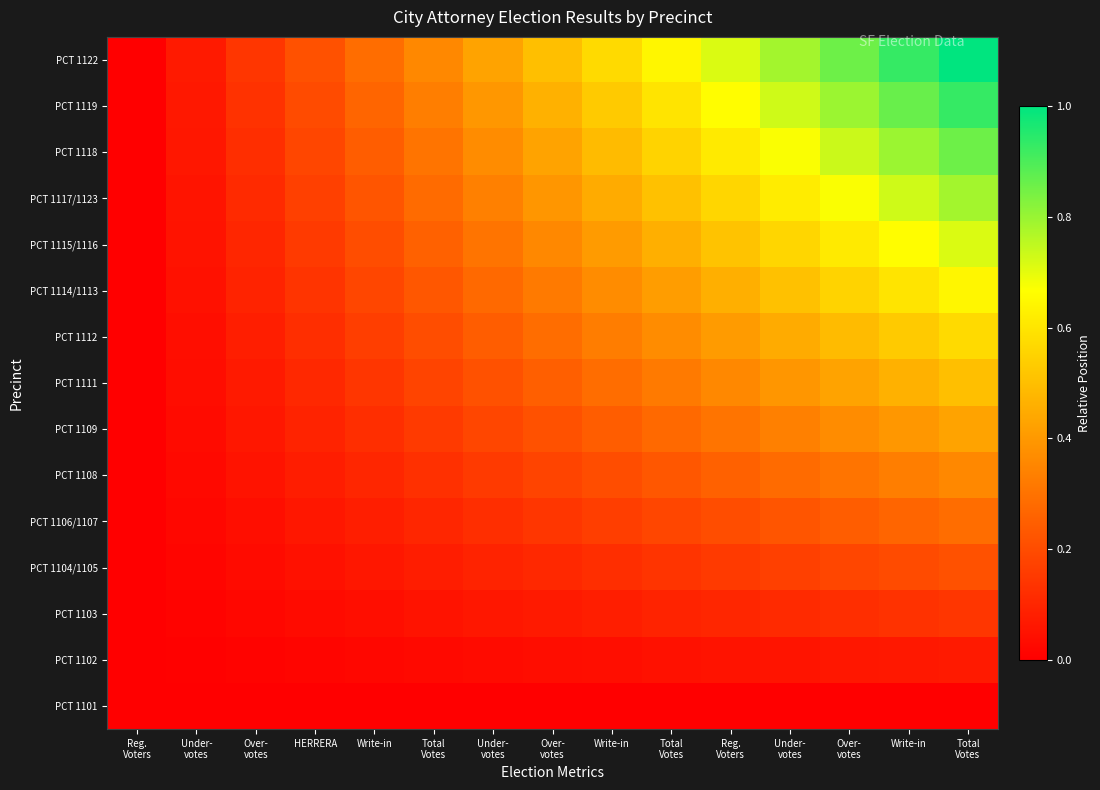

List the series in order of their peak value, lowest first.

PCT 1101, PCT 1102, PCT 1103, PCT 1104/1105, PCT 1106/1107, PCT 1108, PCT 1109, PCT 1111, PCT 1112, PCT 1114/1113, PCT 1115/1116, PCT 1117/1123, PCT 1118, PCT 1119, PCT 1122